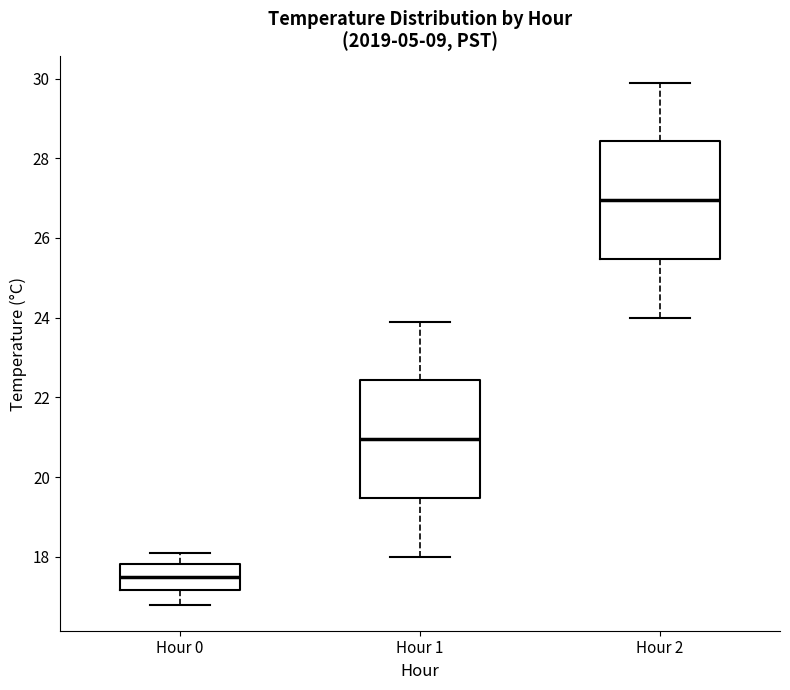

Reading left to right, read every box against the y-axis: the position of its median line, the range the box covers, and the ends of its whiskers. The values are not printed on the chart, so give them approximately, as read against the axis.

Hour 0: median 17.6, box 17.2 to 17.8, whiskers 16.8 to 18.2
Hour 1: median 21.0, box 19.4 to 22.4, whiskers 18.0 to 24.0
Hour 2: median 27.0, box 25.4 to 28.4, whiskers 24.0 to 30.0